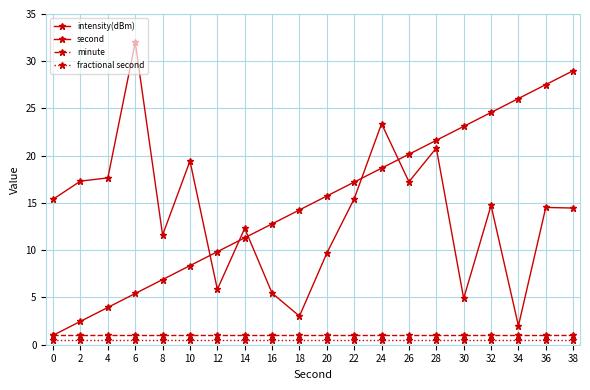

Is it true that second equals 11.3 at 14?

True